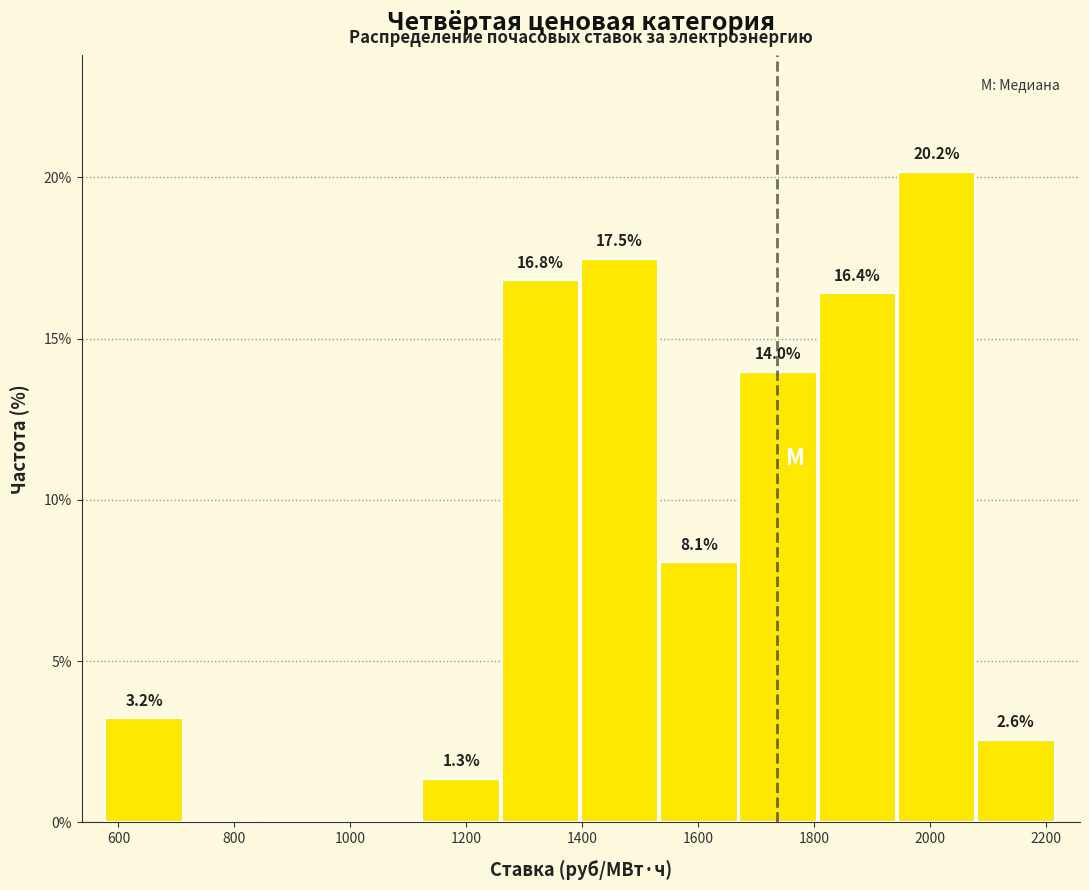

Which range on the x-axis has the tallest bar?

1940 to 2080